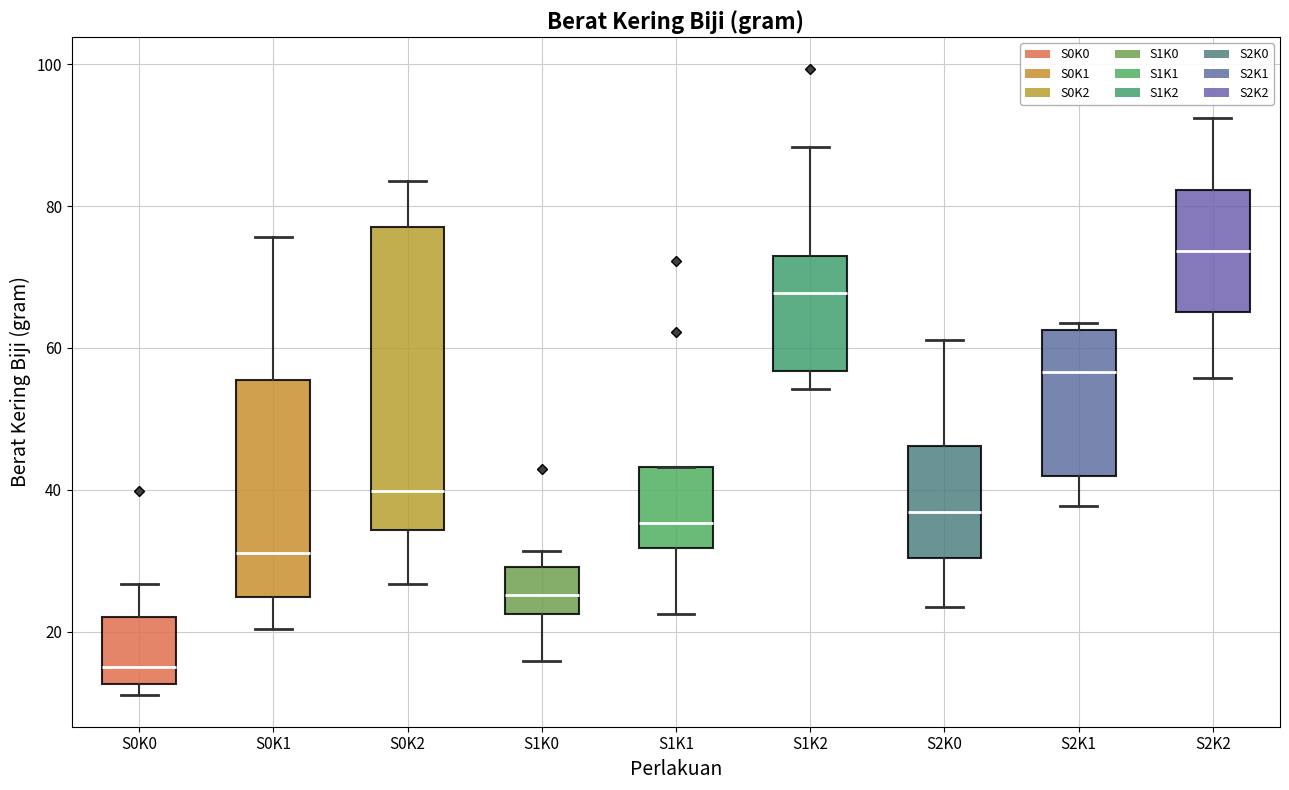

Where is the upper edge of the box for S2K1 on the y-axis? The values are not printed on the chart, so give them approximately, as read against the axis.

62